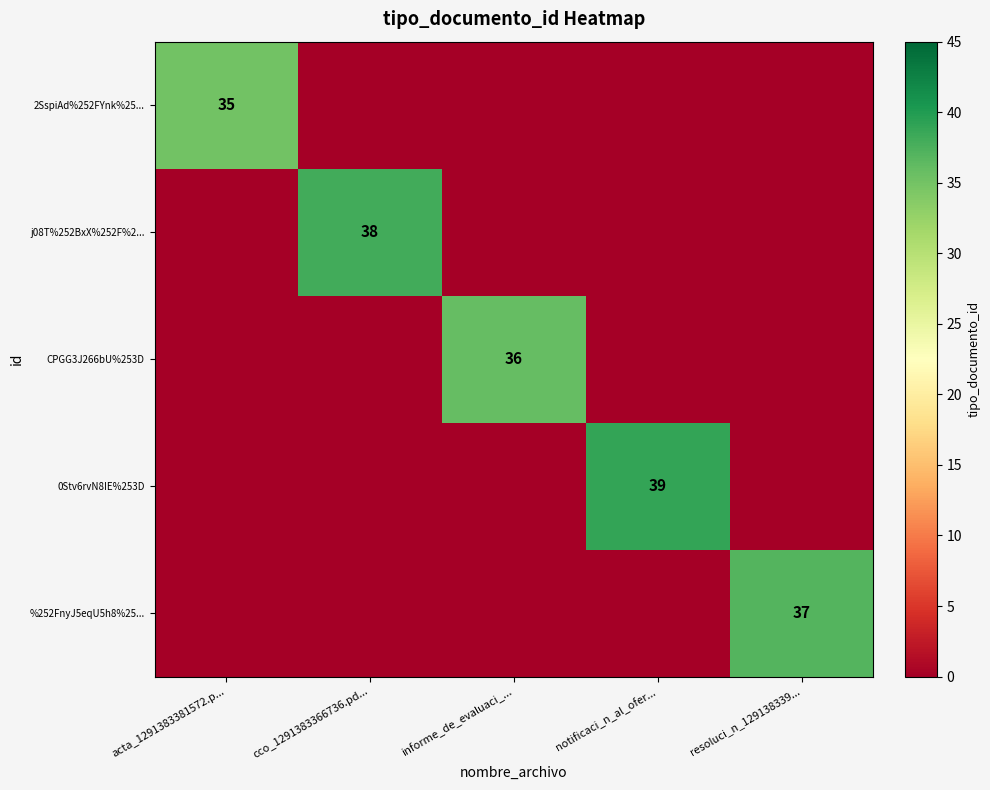

The 0Stv6rvN8IE%253D series shows 27 at notificaci_n_al_ofer.... True or false?

False